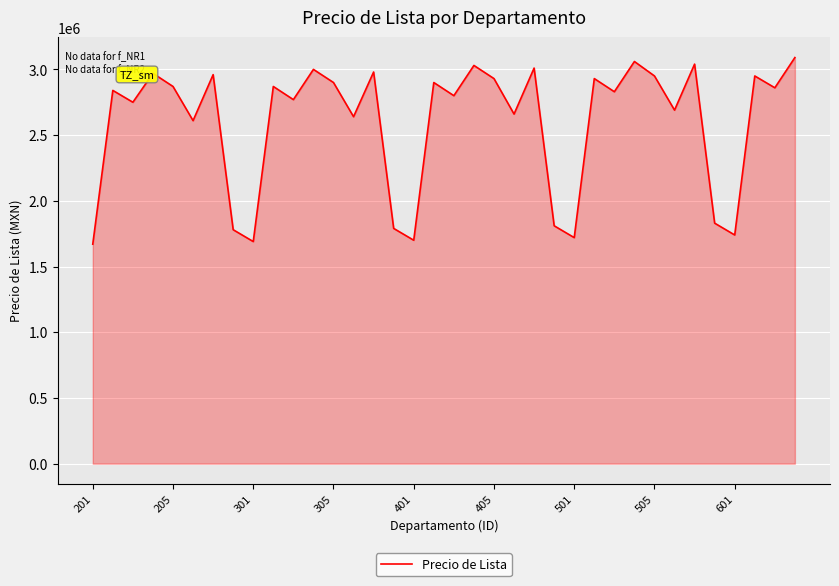

What is the smallest value displayed?

1670000